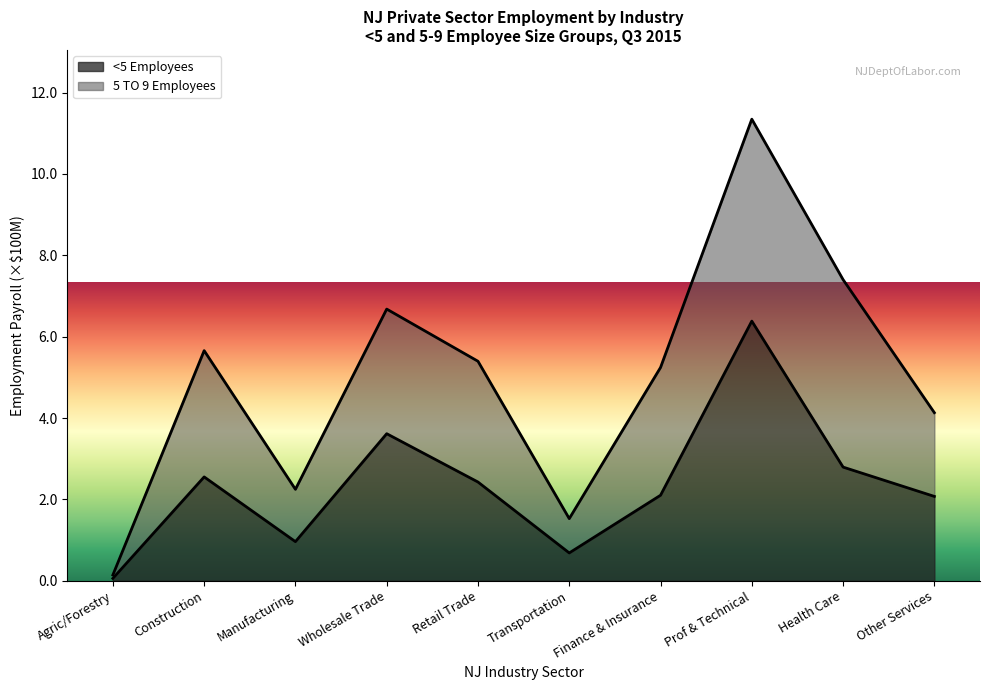

Reading left to right, extract all data points from this chart.

0.1	2.6	1.0	3.6	2.4	0.7	2.1	6.4	2.8	2.1